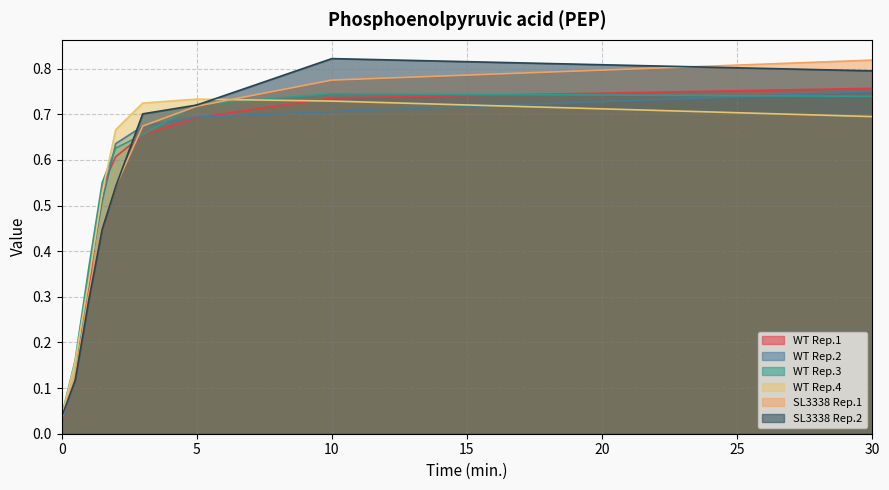

True or false: WT Rep.4 has a value of 0.3 at 30.

False